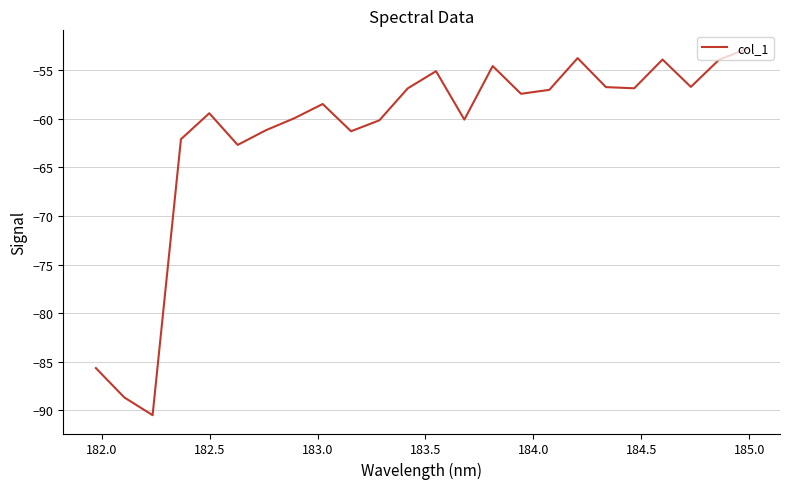

True or false: the data has more than 2 interior local peaks.

True